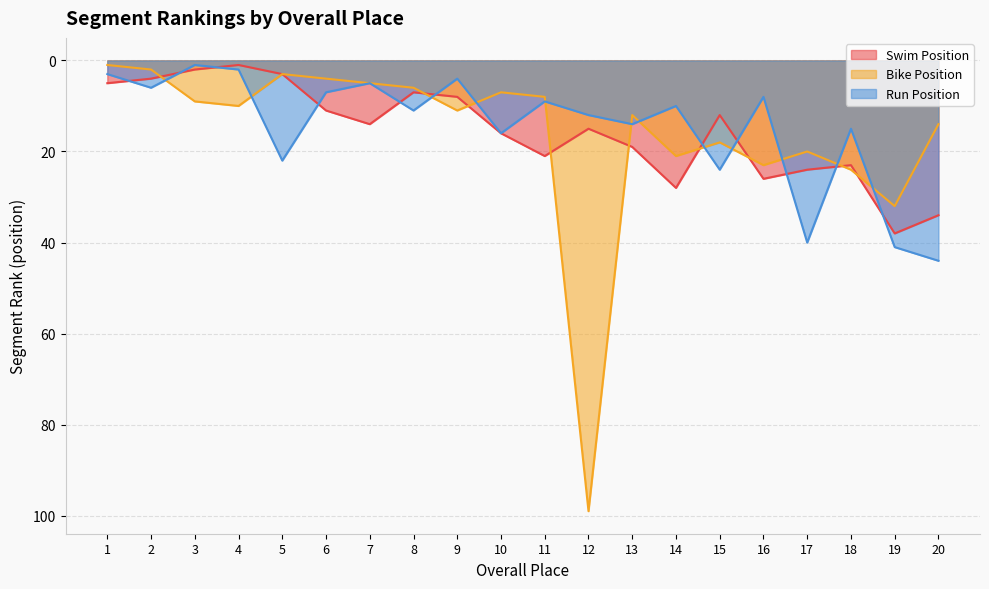

What is the difference between the maximum and minimum values in the Bike Position series?

98